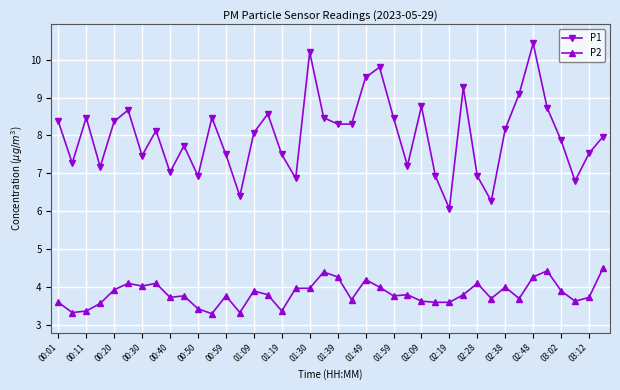

What is the minimum value for P1?

6.1